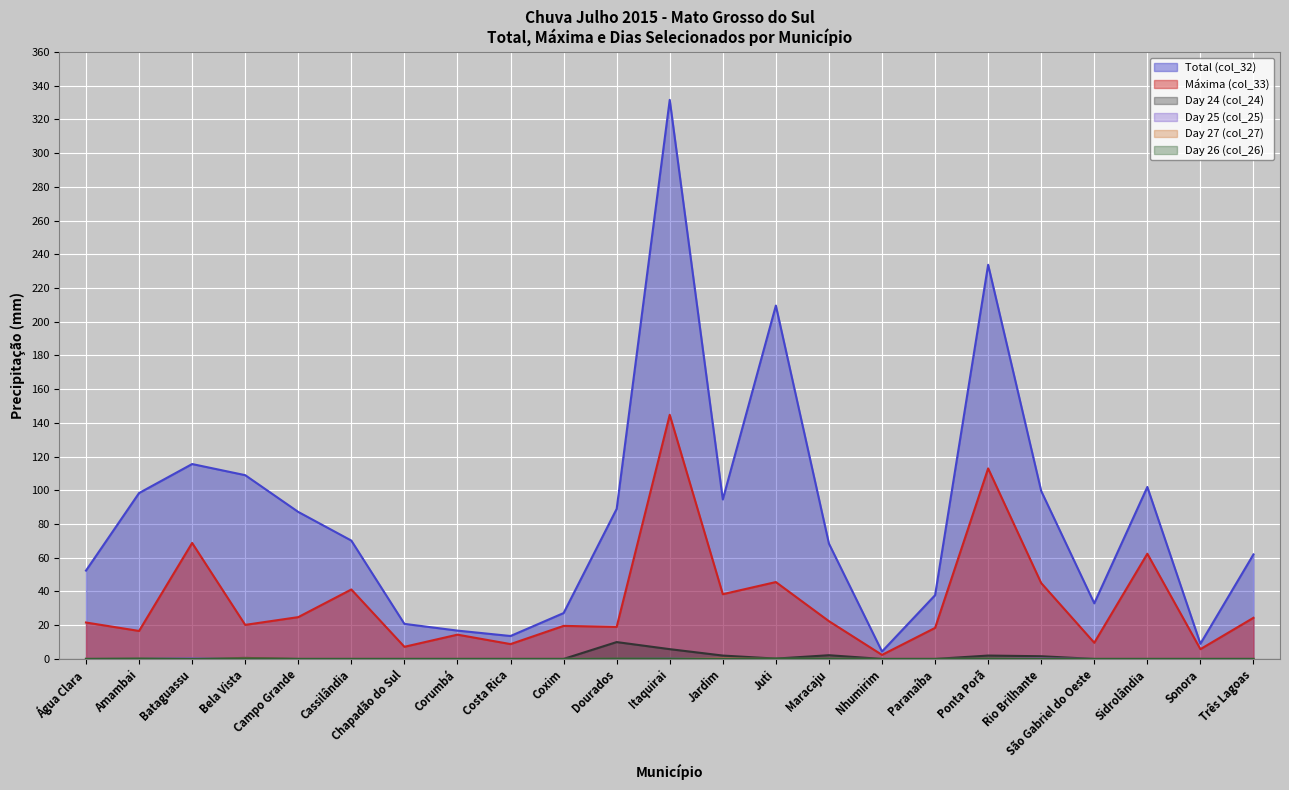

How many values in the Máxima (col_33) series are below 21?

11